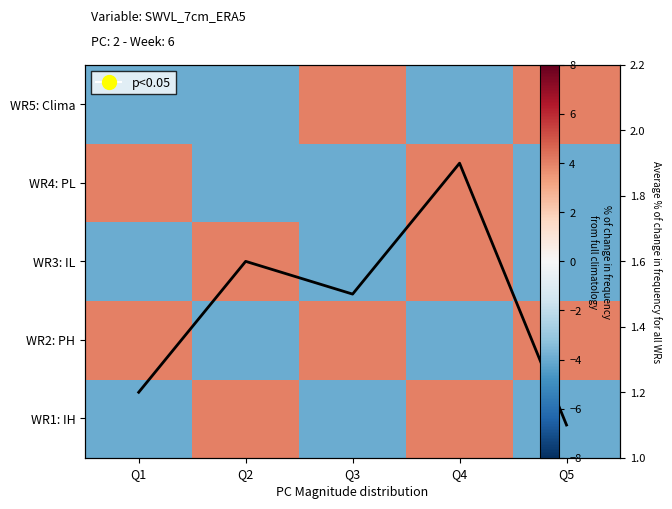

How many values in the WR5: Clima series exceed -4?

2